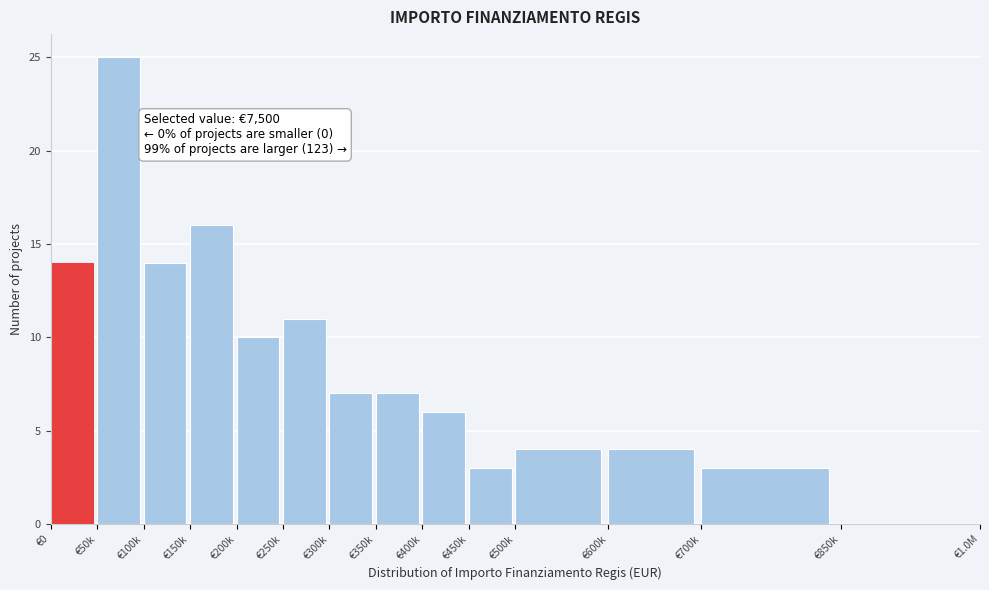

Reading left to right, what are all the values shown in this chart?

€0=14	€50k=25	€100k=14	€150k=16	€200k=10	€250k=11	€300k=7	€350k=7	€400k=6	€450k=3	€500k=4	€600k=4	€700k=3	€850k=0